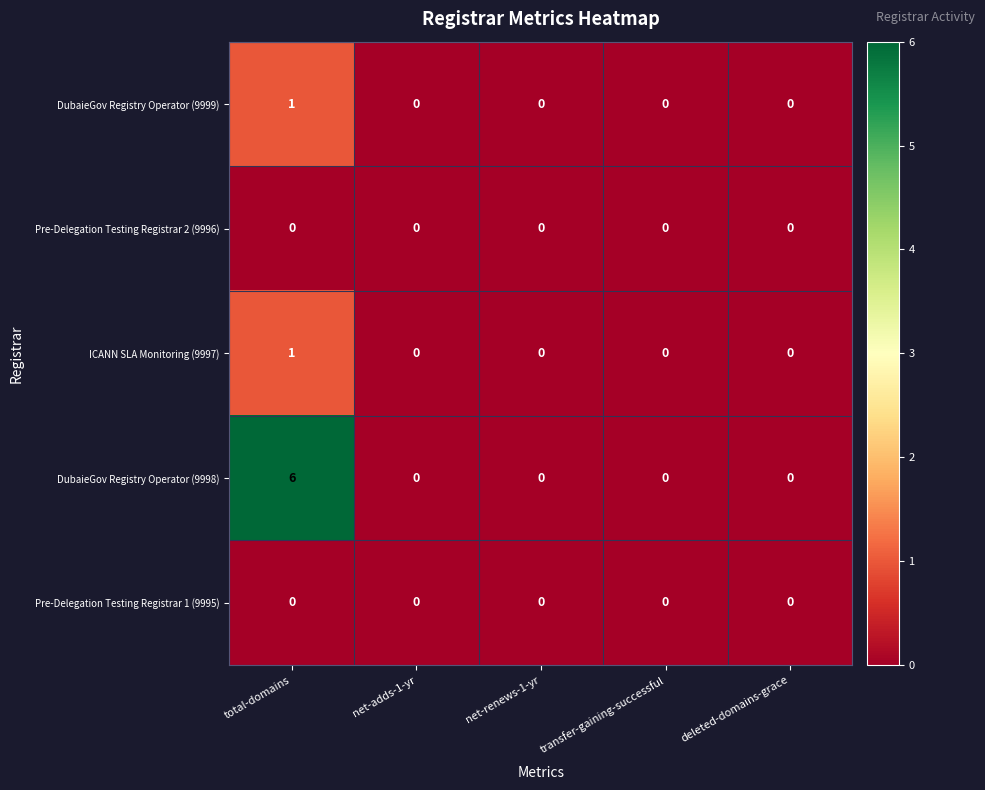

Which series has the widest spread of values?

DubaieGov Registry Operator (9998)